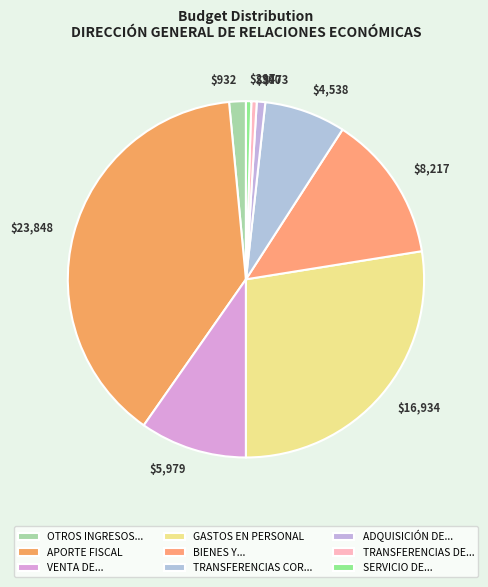

Count the number of slices in the pie.

9